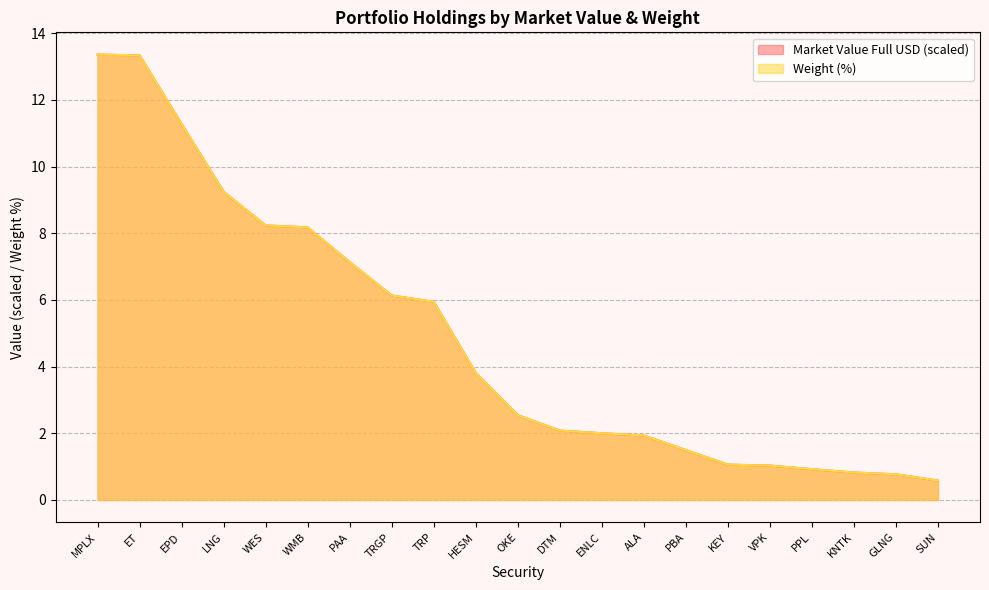

How many times do Market Value Full USD and Weight cross each other?

8